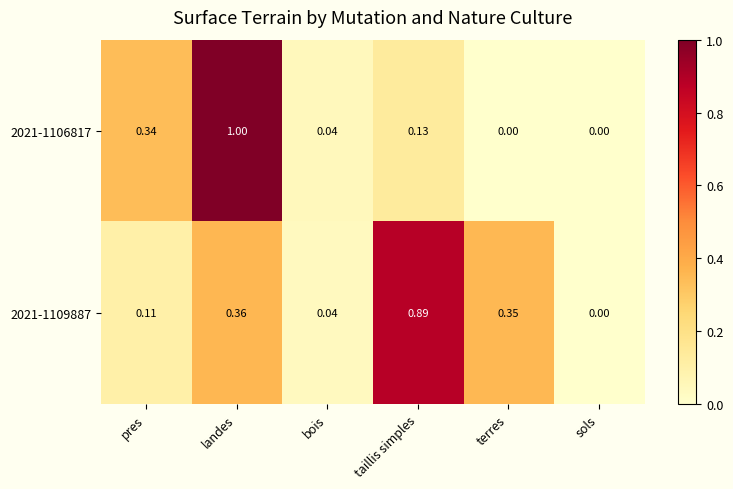

At which category is the sum across all series the highest?

landes